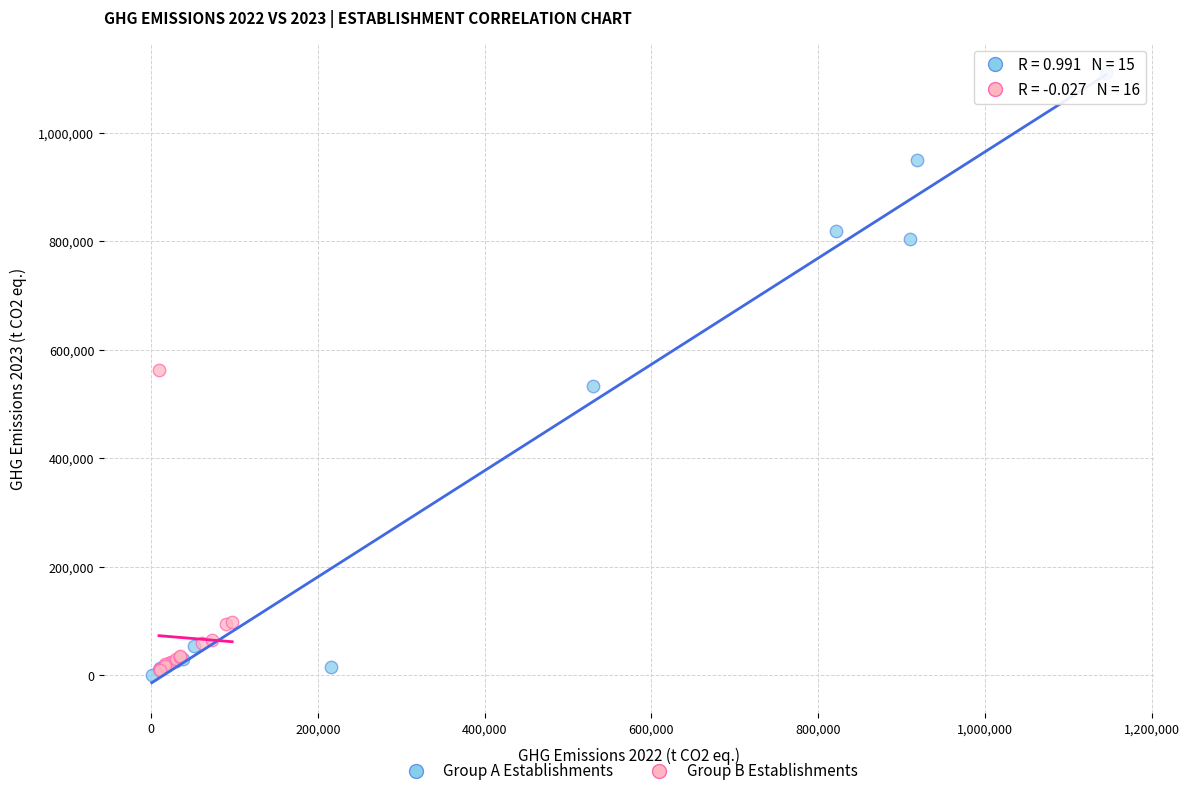

Which series reaches the maximum Y coordinate?

Group A Establishments